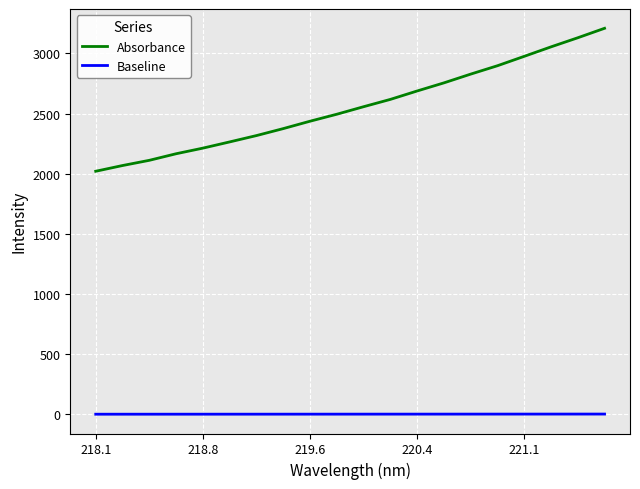

Rank the series by their maximum value, from highest to lowest.

Absorbance, Baseline